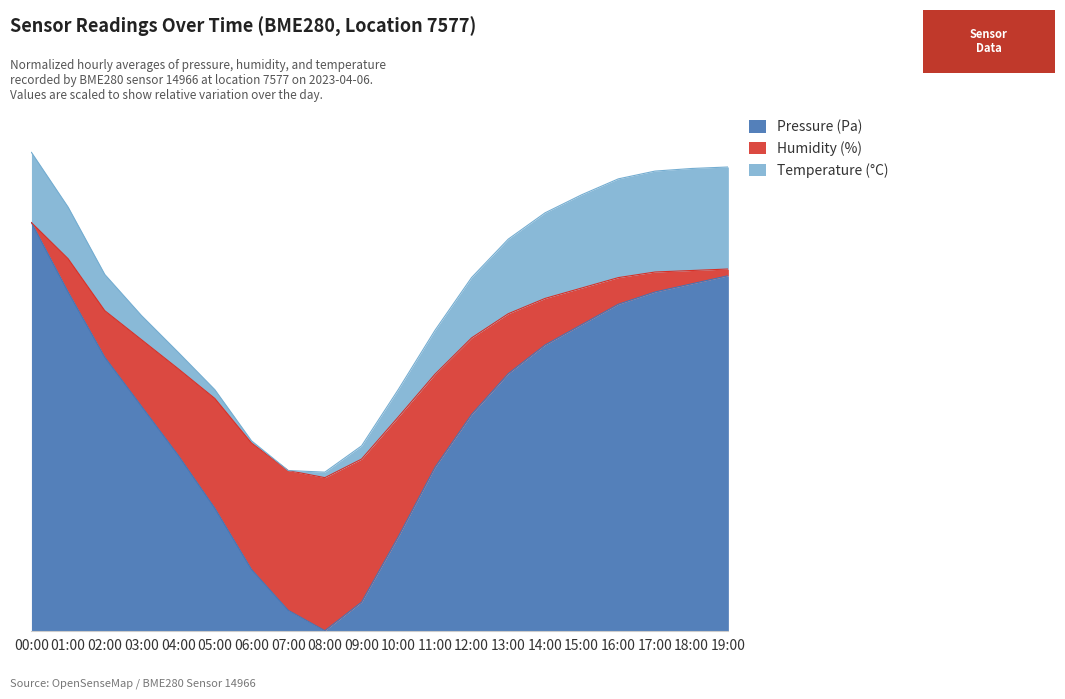

Does the chart display data point markers on the line(s)?

No